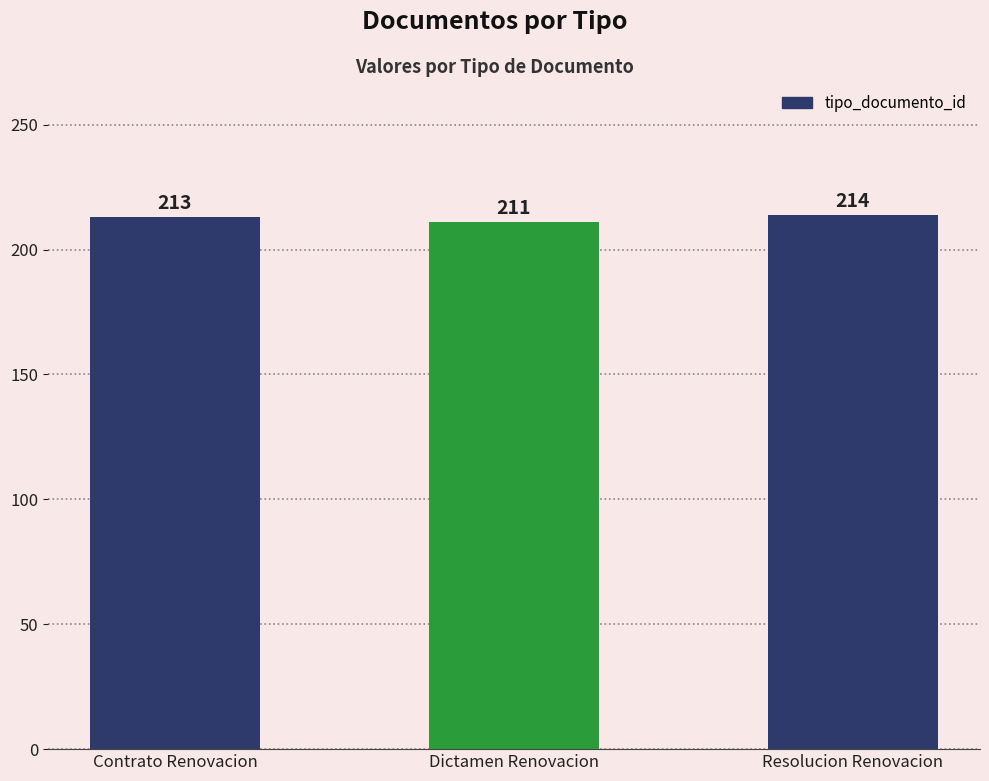

True or false: the data shows 71 at Dictamen Renovacion.

False